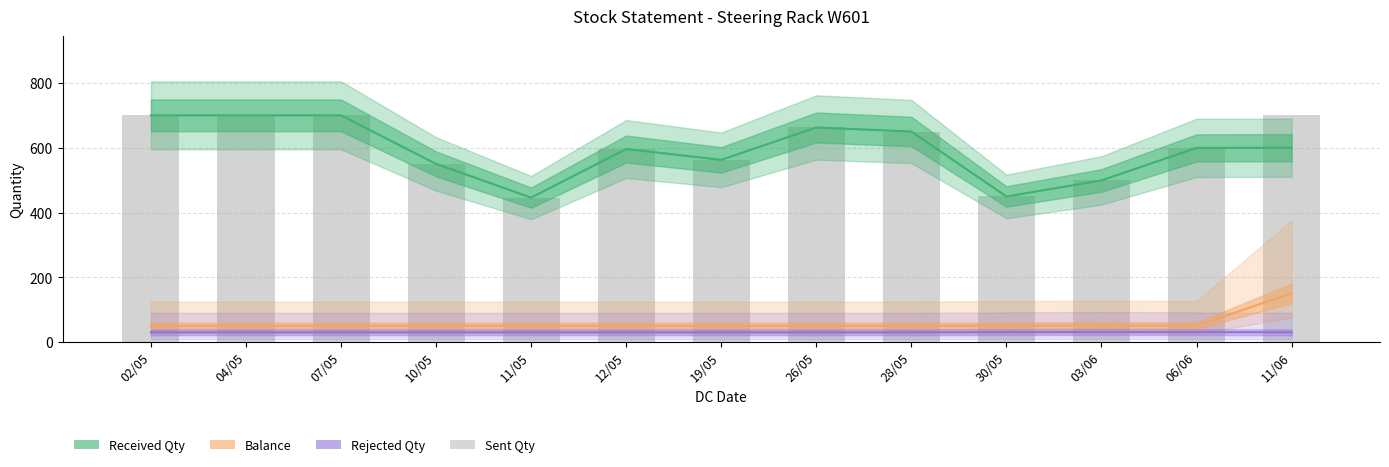

Which series has the widest spread of values?

Received Qty